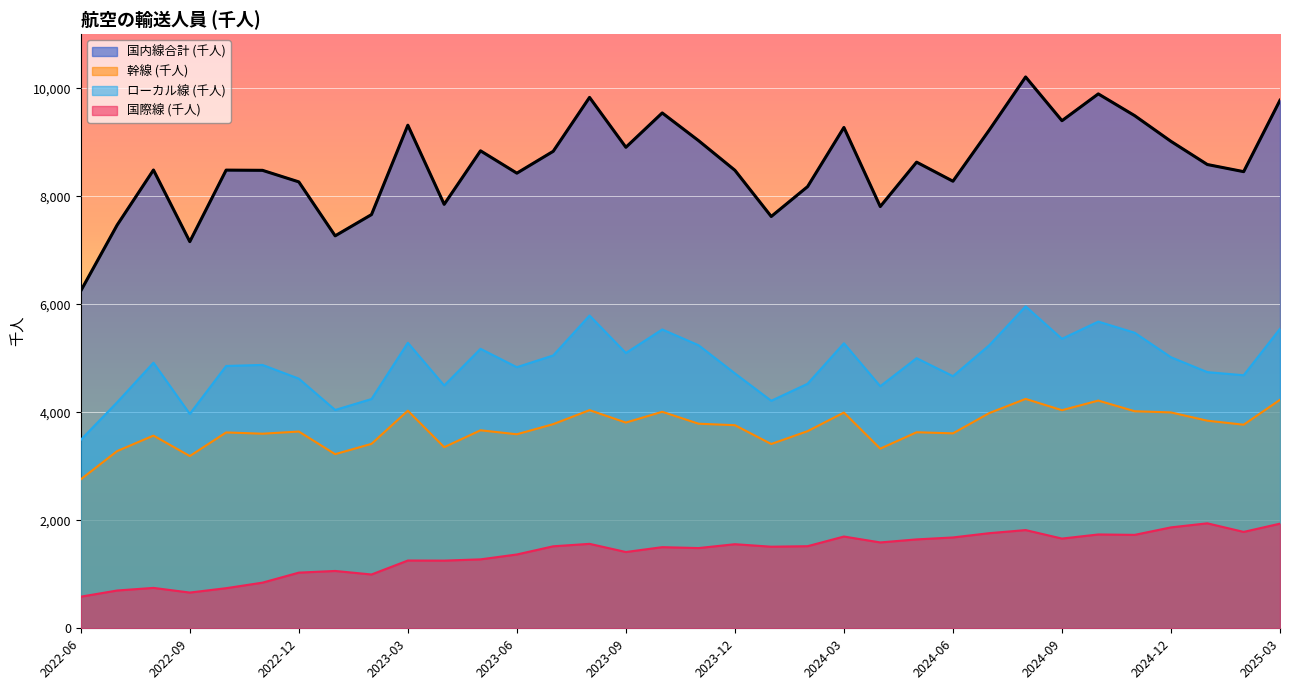

What value does the 国内線合計 (千人) series have at 2023-05?

8840.2